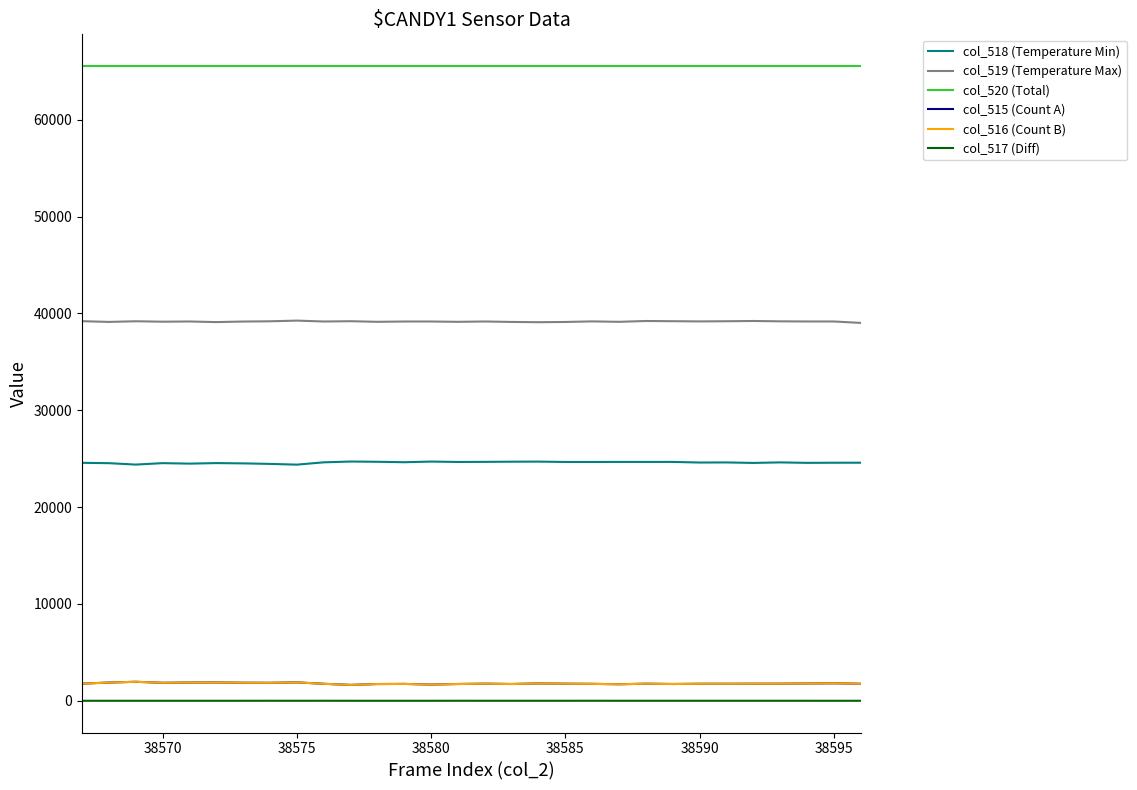

Count the number of categories in the chart.

30